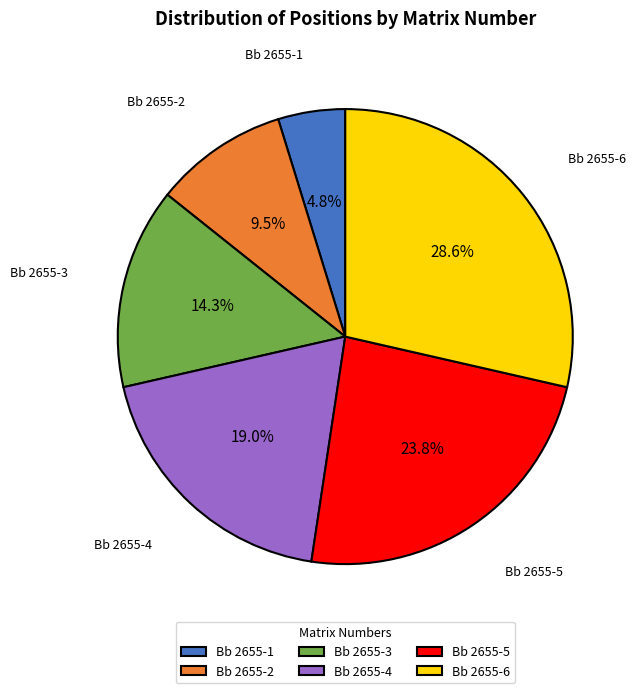

Do Bb 2655-5 and Bb 2655-3 together represent more than half of the pie?

No